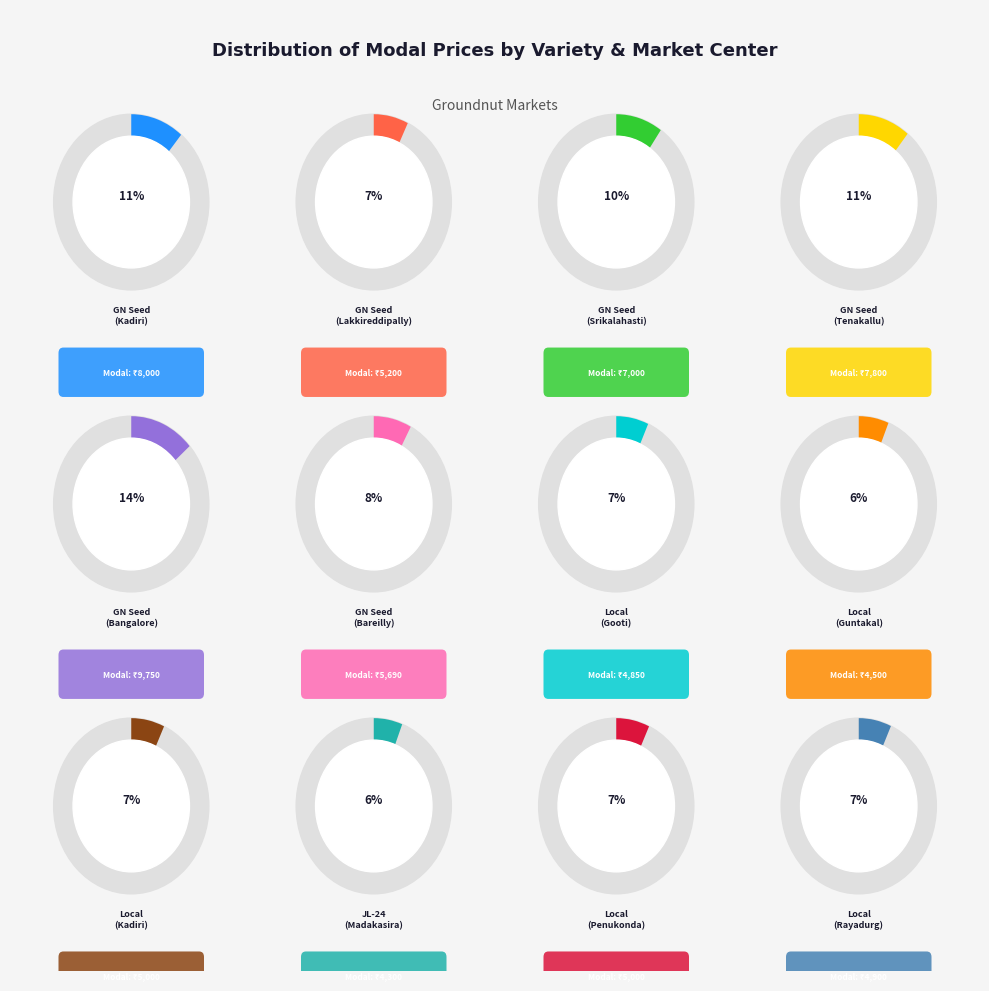

Is it true that Local (Penukonda) is 1% of the pie?

False